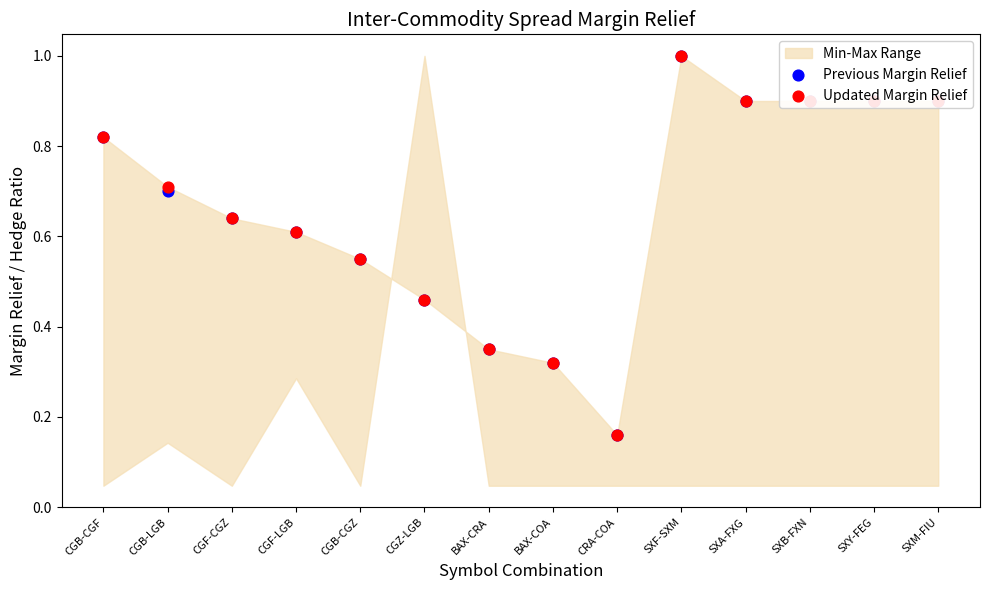

At how many categories does at least one series exceed 0?

14